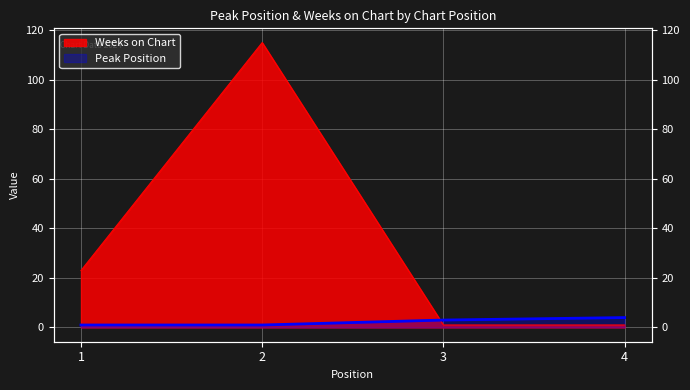

After their last crossing, which series has the higher values: Weeks on Chart or Peak Position?

Peak Position